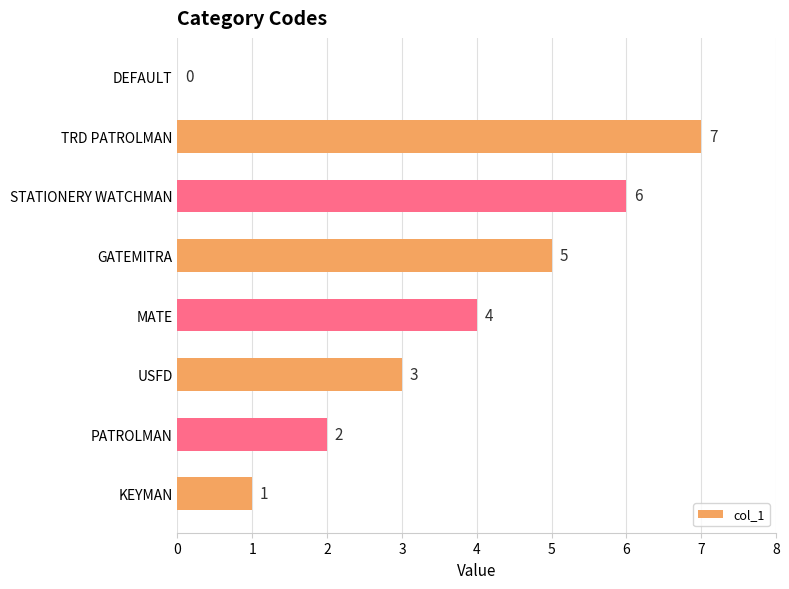

Are the bars grouped side by side (vs. stacked)?

No